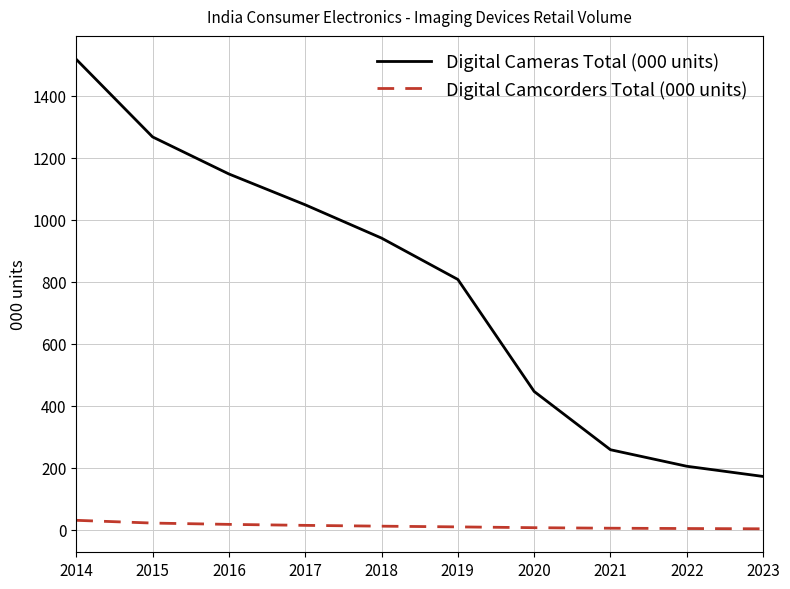

Is it true that Digital Camcorders Total (000 units) equals 30.0 at 2014?

True